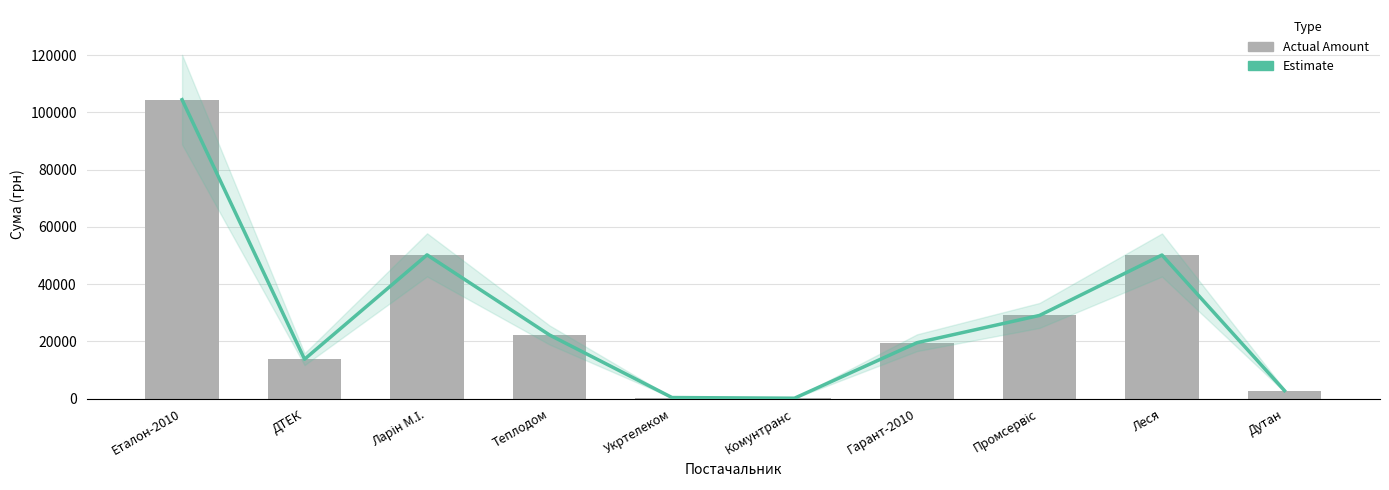

The Estimate series shows 33176.9 at Теплодом. True or false?

False